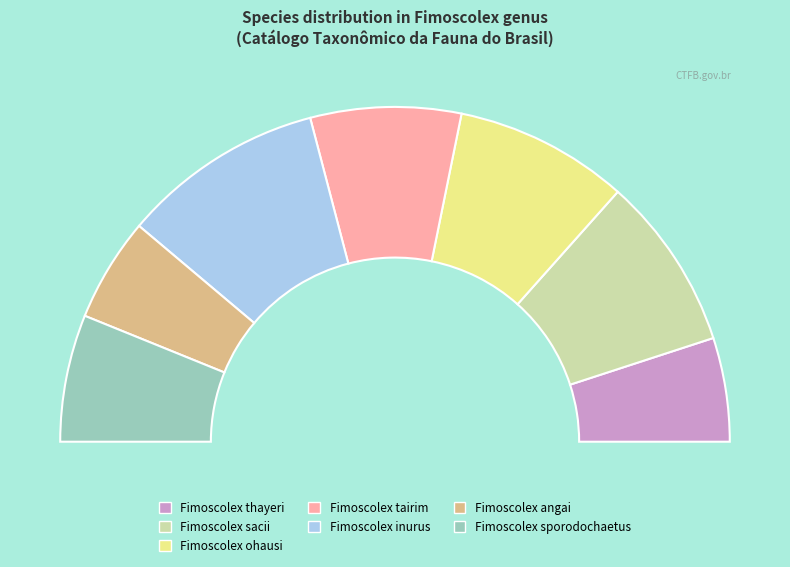

Count the number of slices in the pie.

7